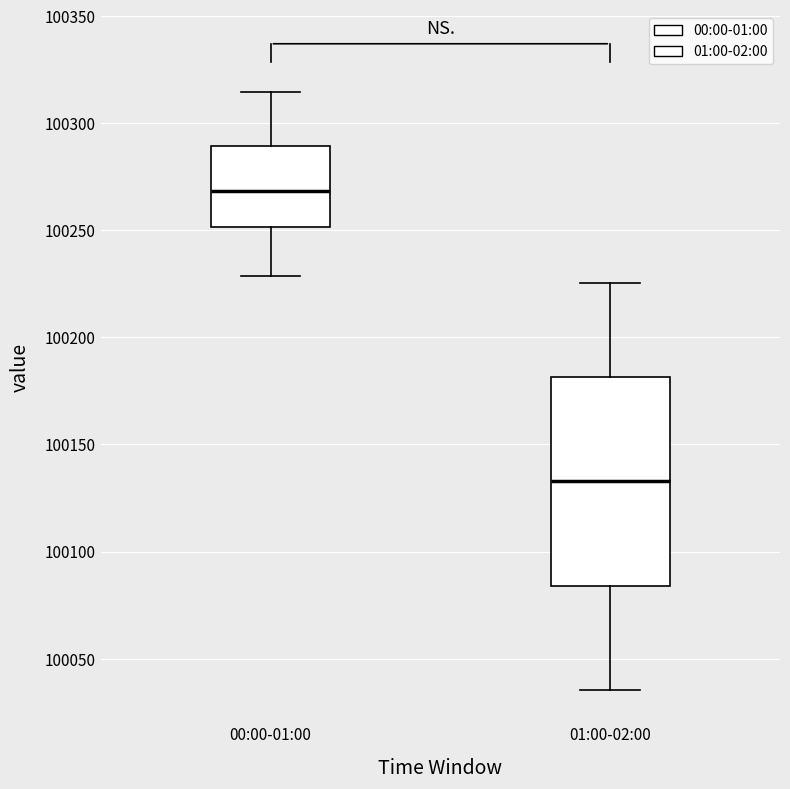

Reading left to right, transcribe this box plot: for each box, give where its median line is, the range the box spans, and where its two whiskers end, as read against the y-axis. The values are not printed on the chart, so give them approximately, as read against the axis.

00:00-01:00: median 100270, box 100250 to 100290, whiskers 100230 to 100315
01:00-02:00: median 100135, box 100085 to 100180, whiskers 100035 to 100225